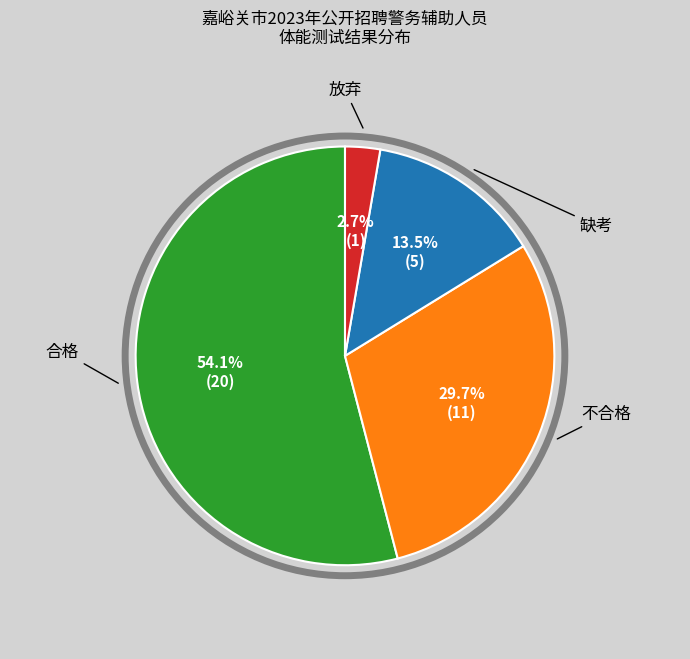

Is there any slice that represents more than half of the pie?

Yes